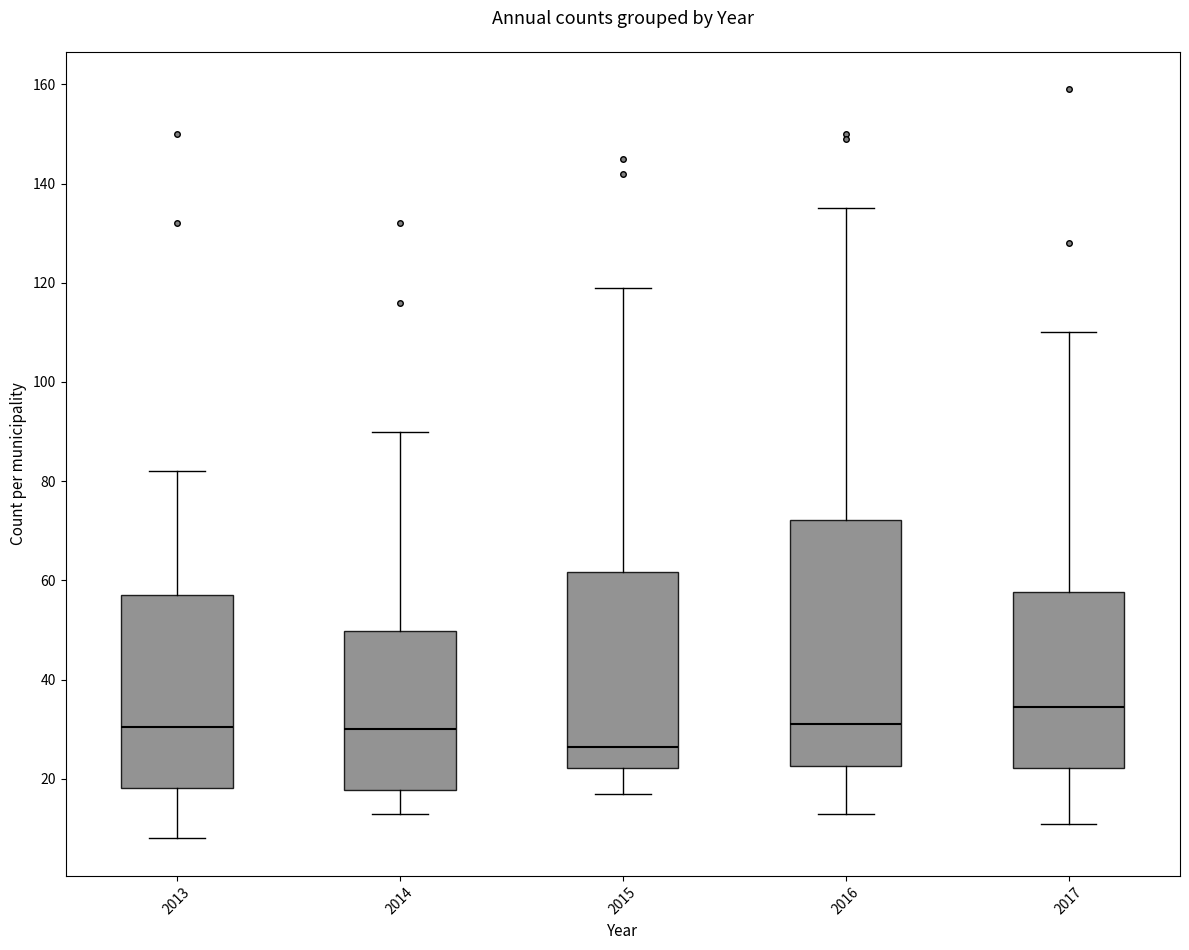

Reading left to right, transcribe this box plot: for each box, give where its median line is, the range the box spans, and where its two whiskers end, as read against the y-axis. The values are not printed on the chart, so give them approximately, as read against the axis.

2013: median 30, box 18 to 58, whiskers 8 to 82
2014: median 30, box 18 to 50, whiskers 14 to 90
2015: median 26, box 22 to 62, whiskers 18 to 120
2016: median 32, box 22 to 72, whiskers 14 to 136
2017: median 34, box 22 to 58, whiskers 12 to 110